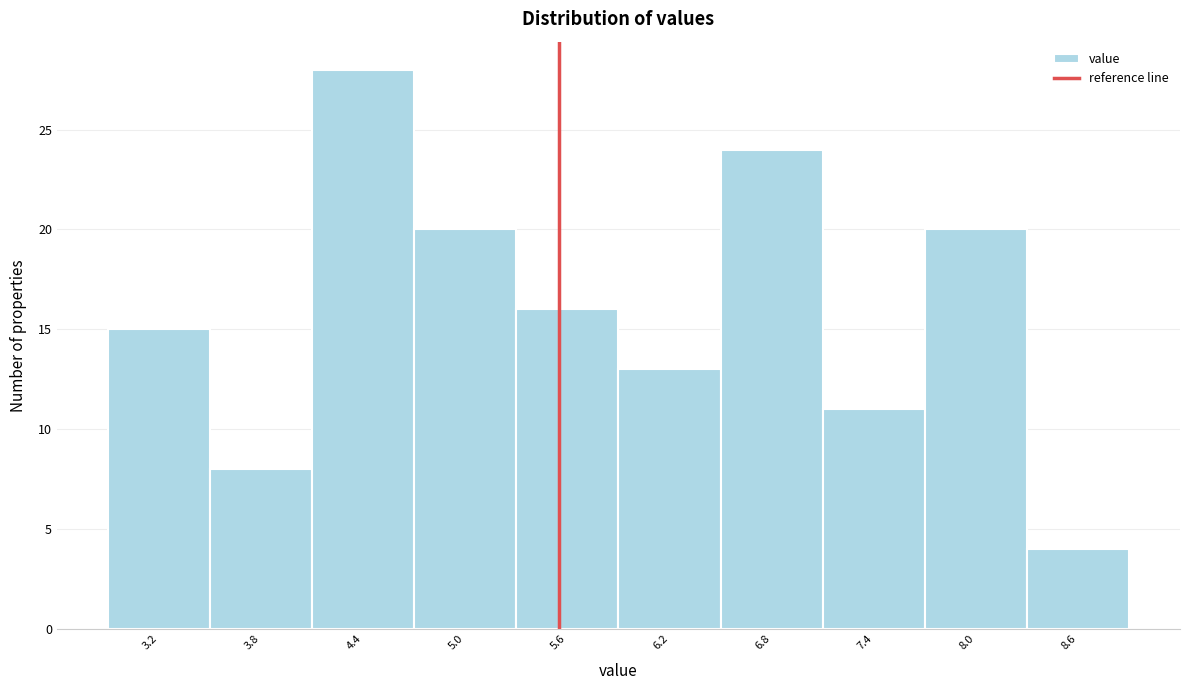

Over which range of the x-axis is the bar tallest?

4.05 to 4.65